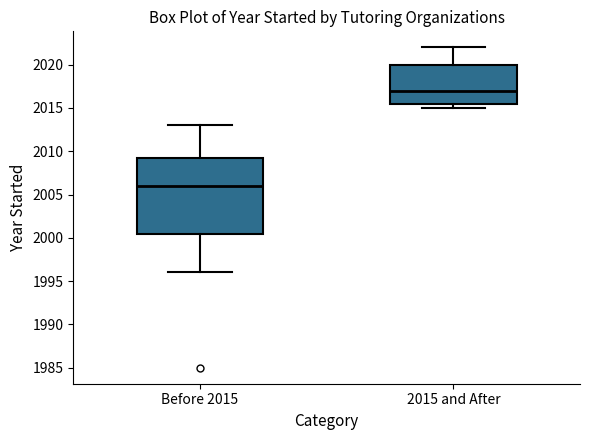

Where does the median line of the box for 2015 and After sit on the y-axis? The values are not printed on the chart, so give them approximately, as read against the axis.

2017.0